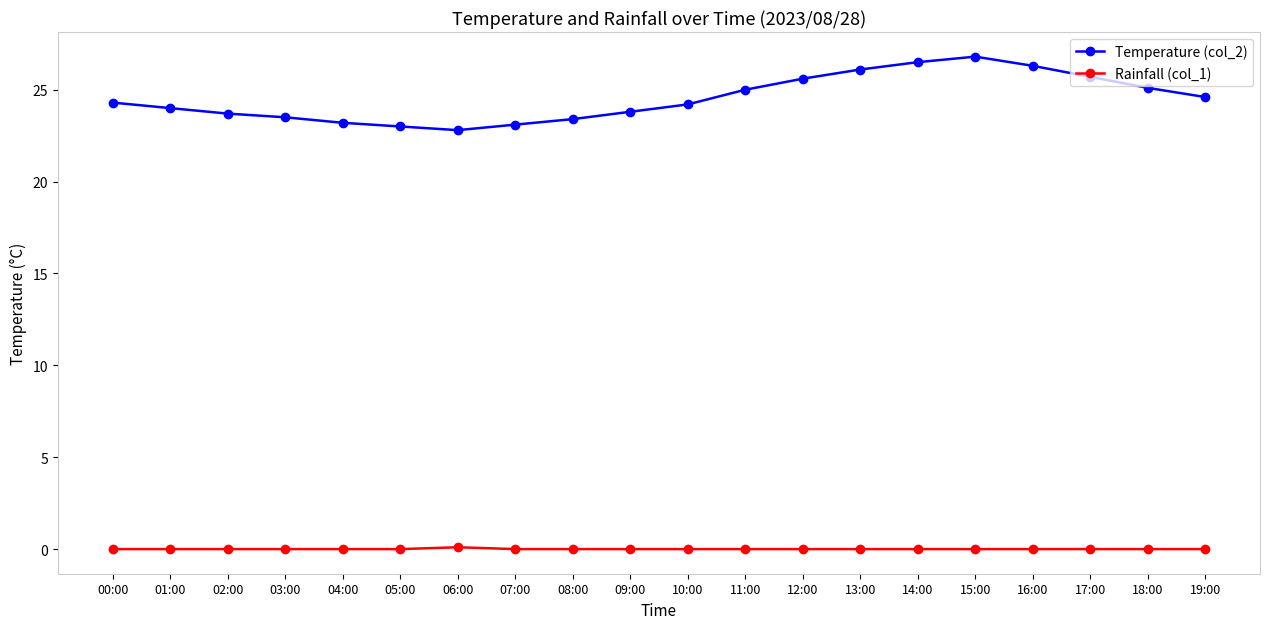

What is the difference between the maximum and minimum values in the Temperature (col_2) series?

4.0